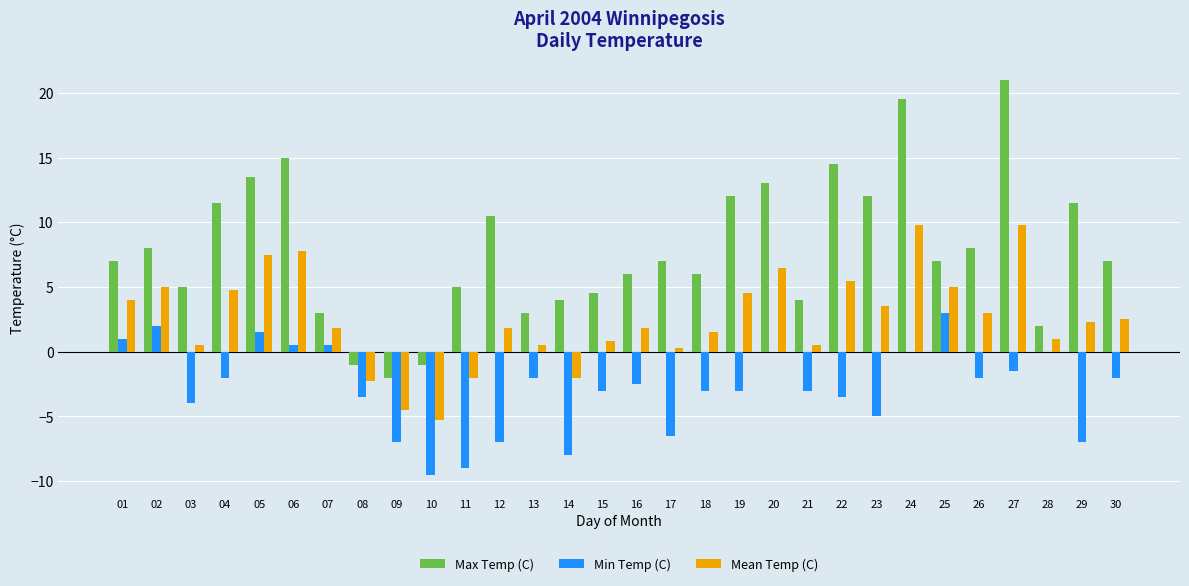

True or false: Min Temp (C) has a value of -5.6 at 03.

False